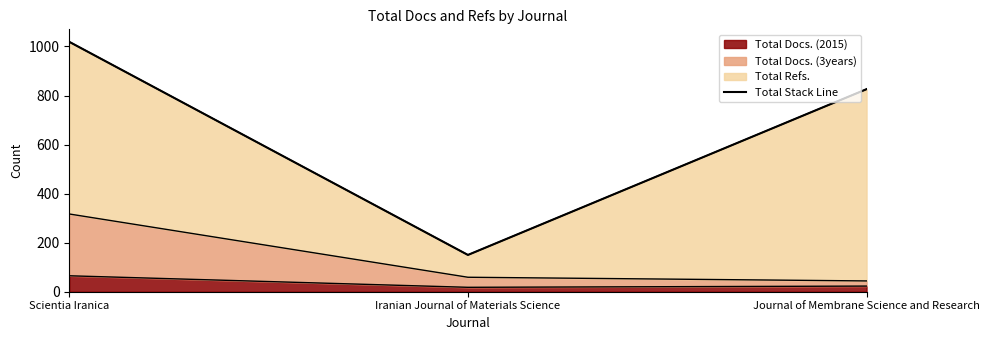

Is it true that the value at Scientia Iranica is 1019?

True